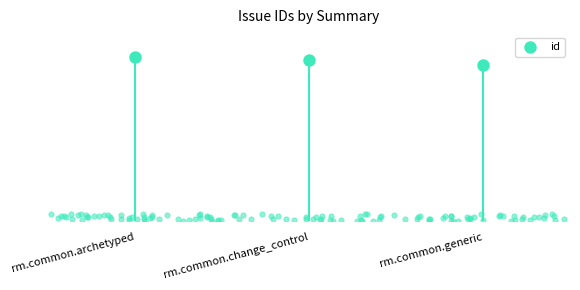

What is the ratio of the value at rm.common.change_control to the value at rm.common.generic?

1.0